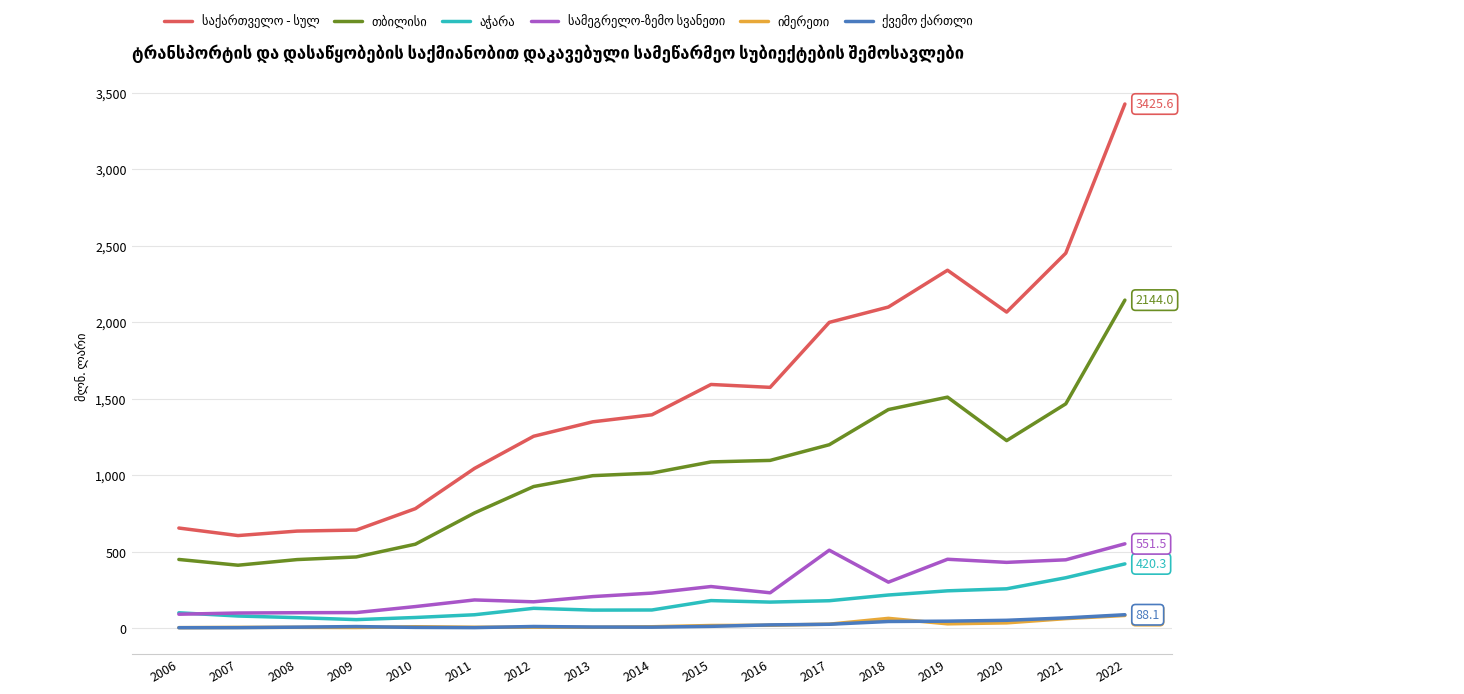

At which category is the sum across all series the highest?

2022